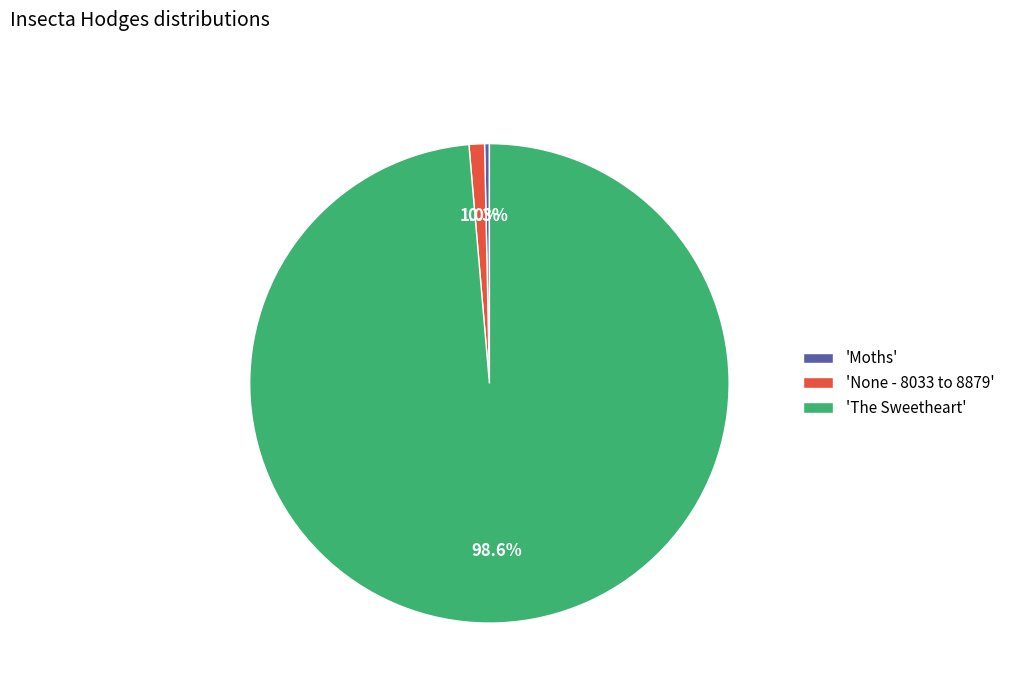

How many slices are in this pie chart?

3